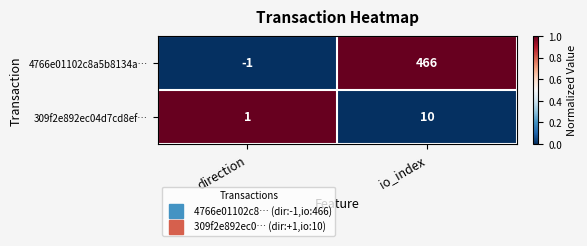

At which category is the sum across all series the highest?

io_index